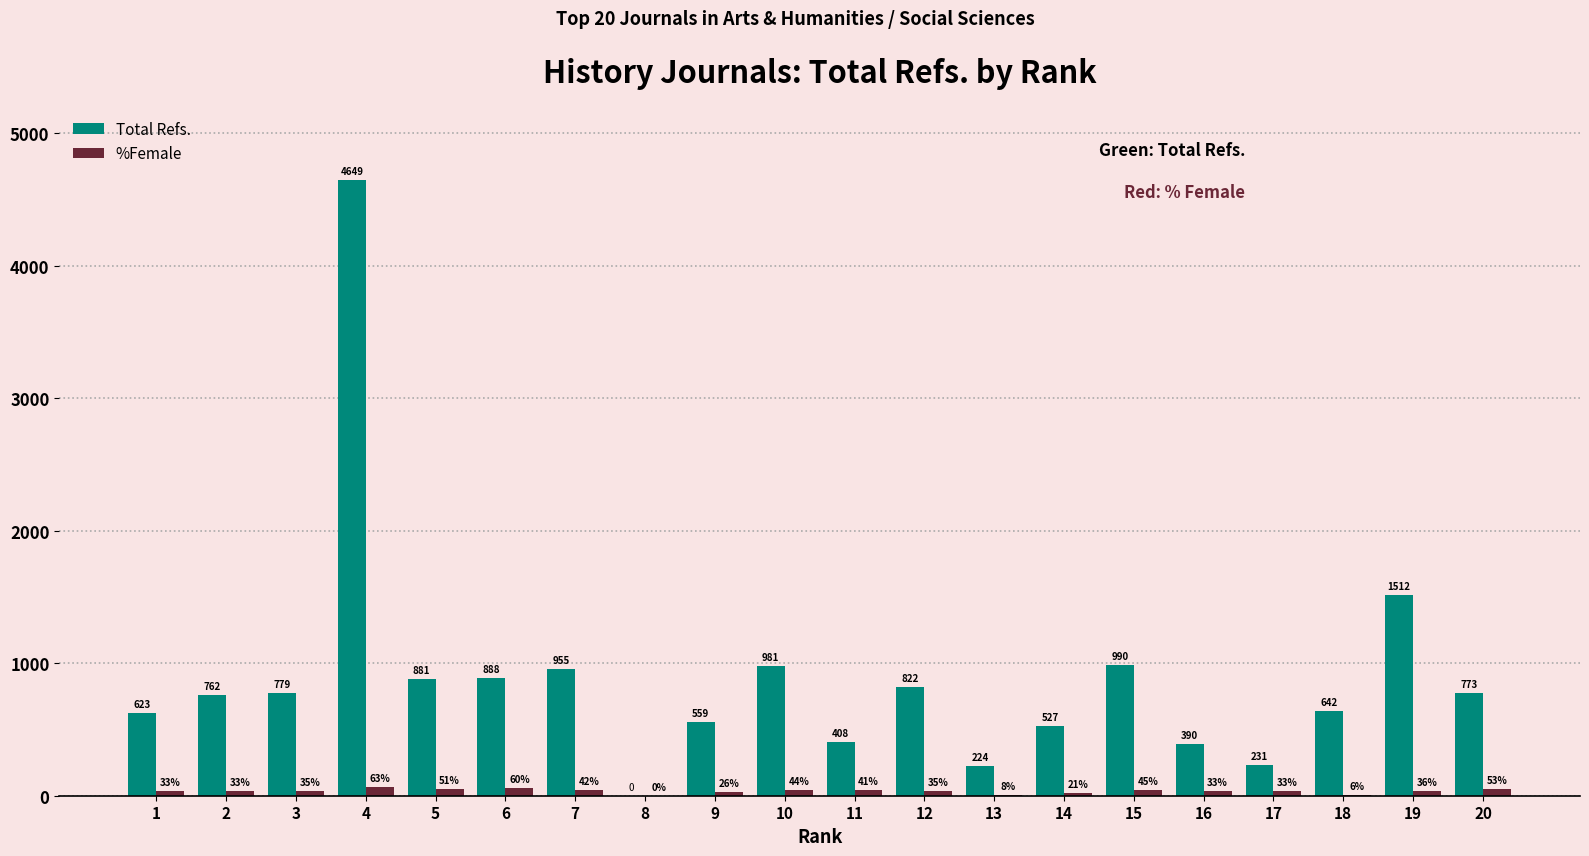

The %Female series shows 33 at 1. True or false?

True